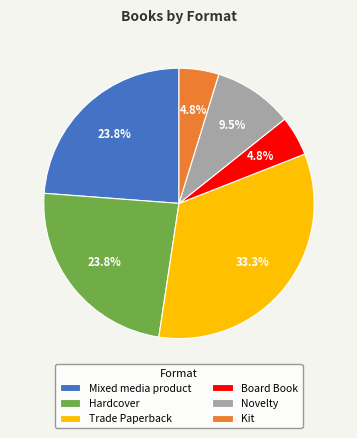

To the nearest percent, what portion does Board Book represent?

5%